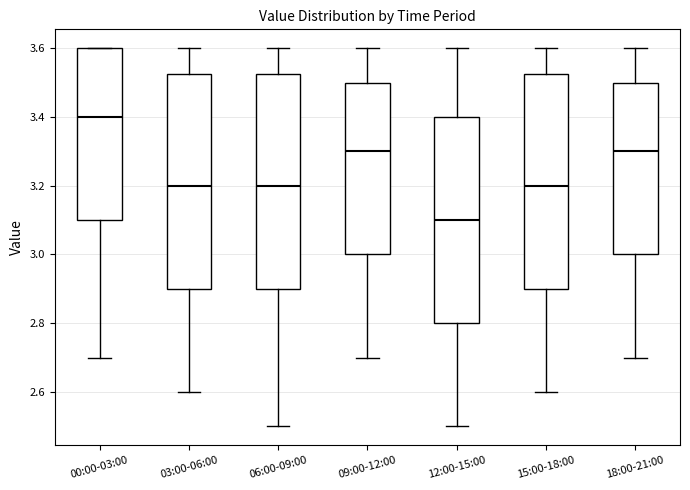

Which box's median line is the lowest?

12:00-15:00